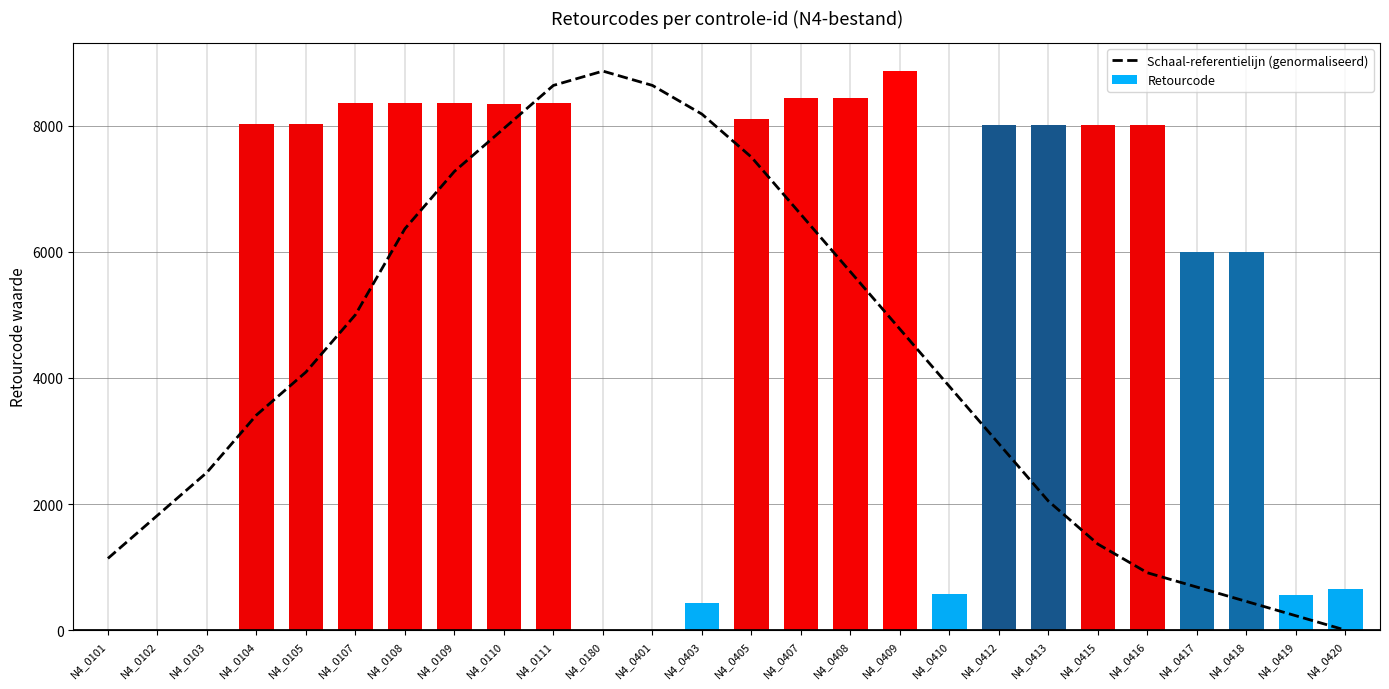

Which category has the highest value in the Retourcode series?

N4_0409